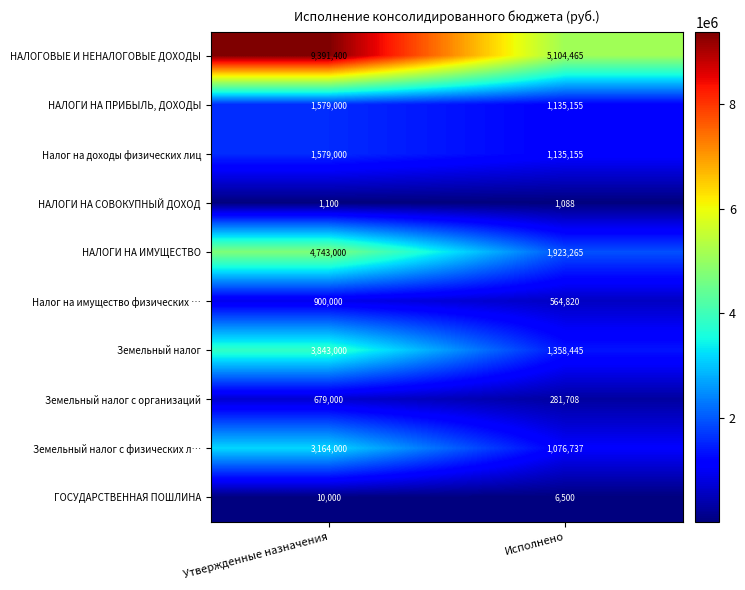

Count the number of data series in this chart.

10